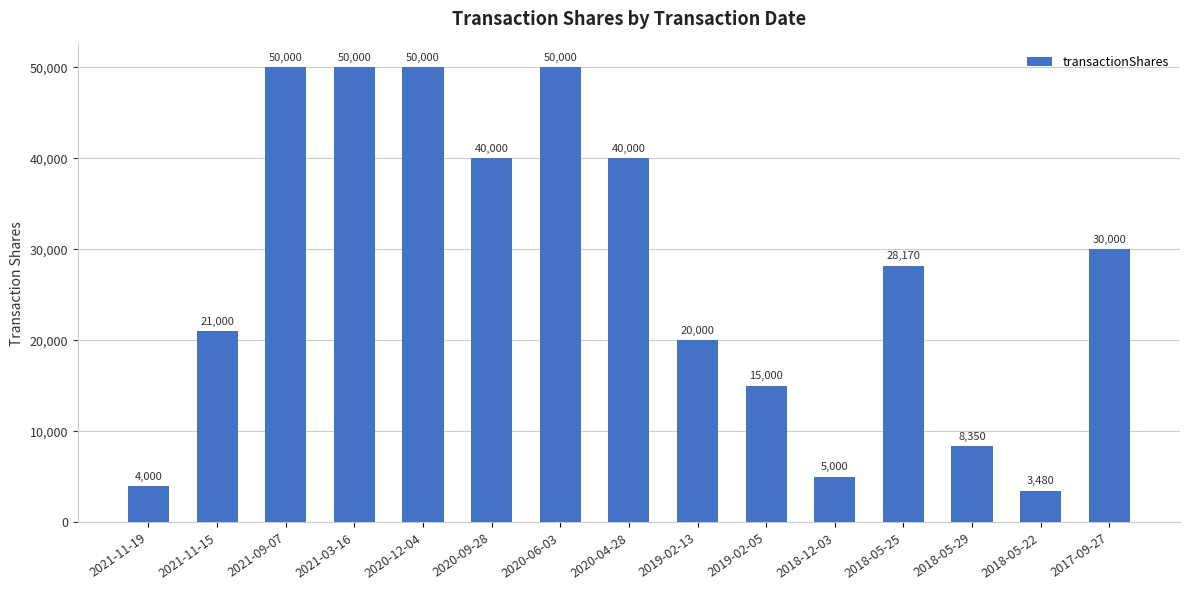

How many data points are less than 28170?

7